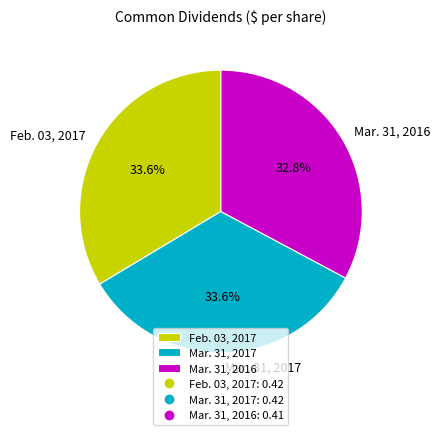

To the nearest percent, what is the difference between the largest and smallest slice percentages?

1%